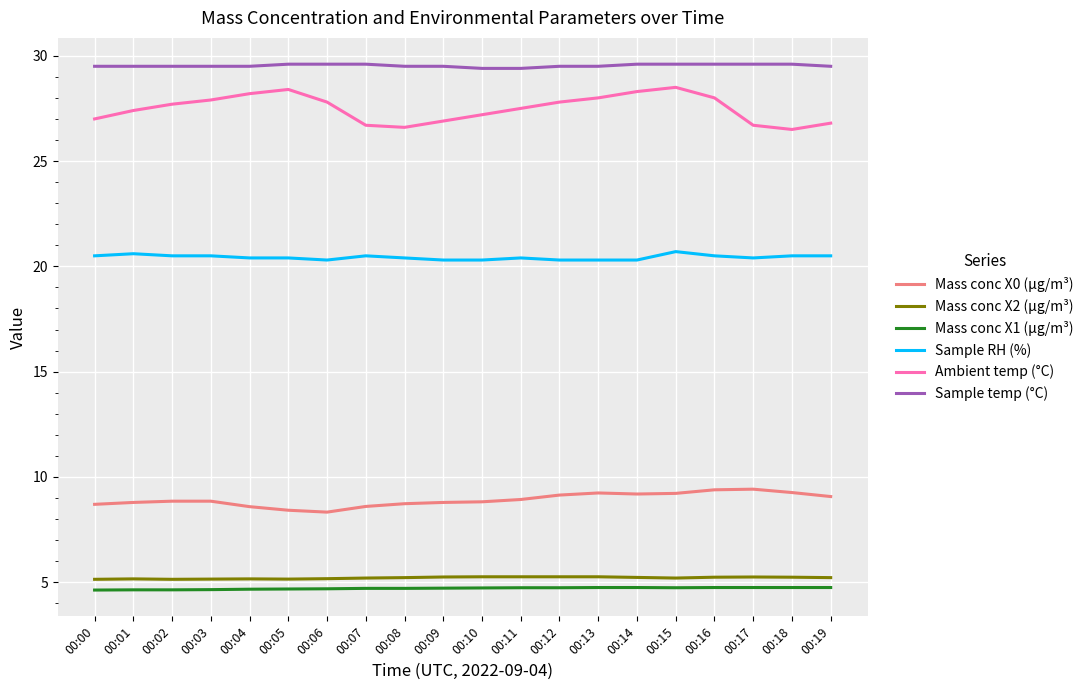

Is the value of Sample RH (%) at 00:09 greater than the value of Mass conc X0 (μg/m³) at 00:09?

Yes